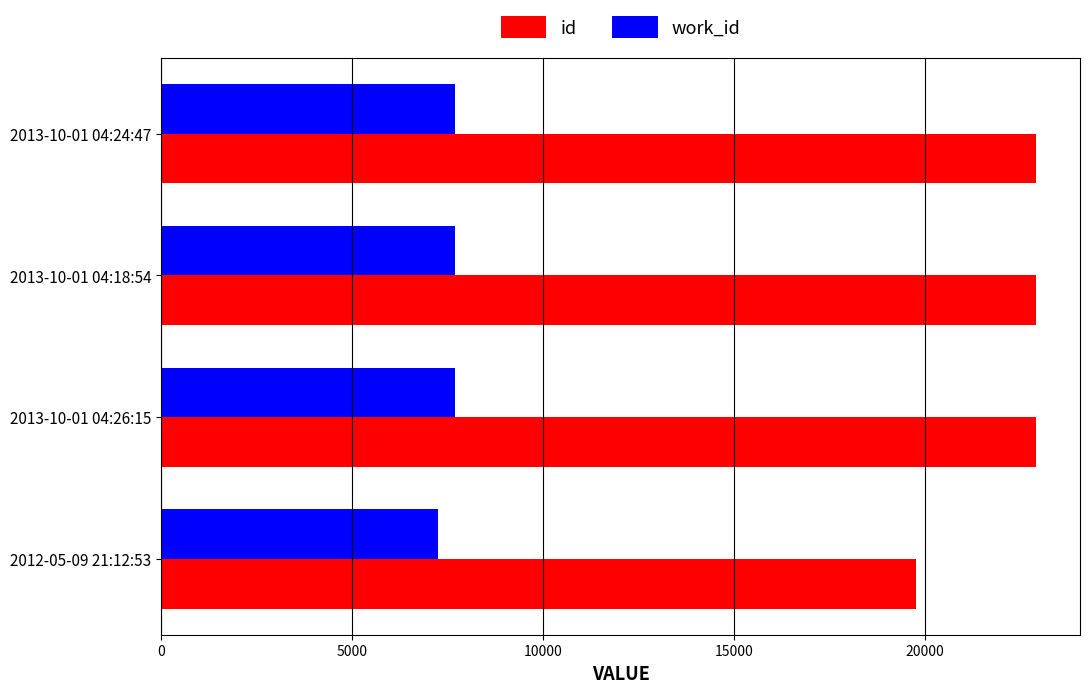

Is the value of work_id at 2013-10-01 04:26:15 greater than the value of id at 2013-10-01 04:26:15?

No